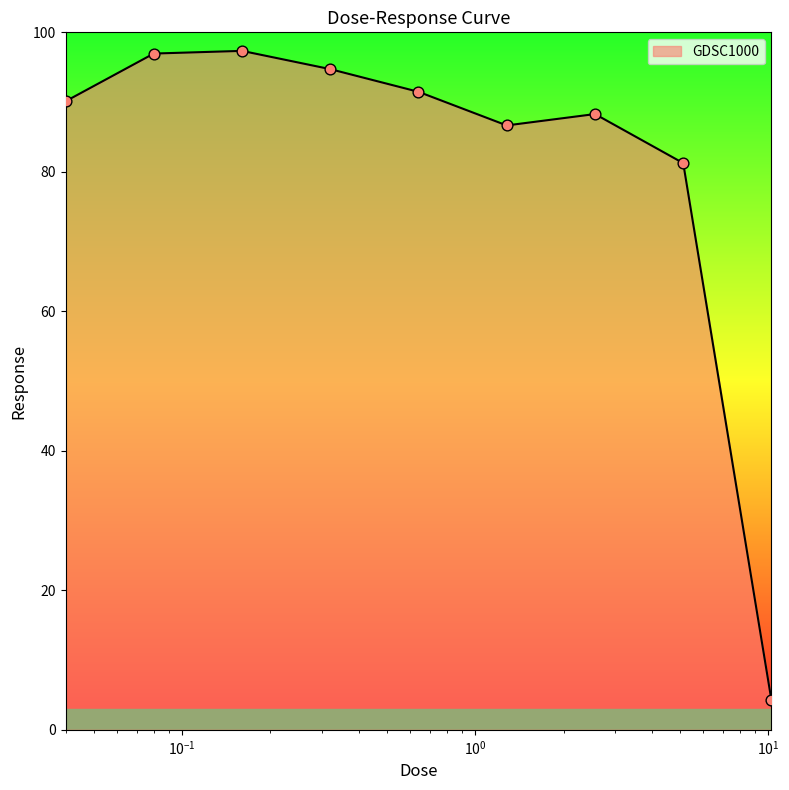

What is the minimum value shown in the chart?

4.2